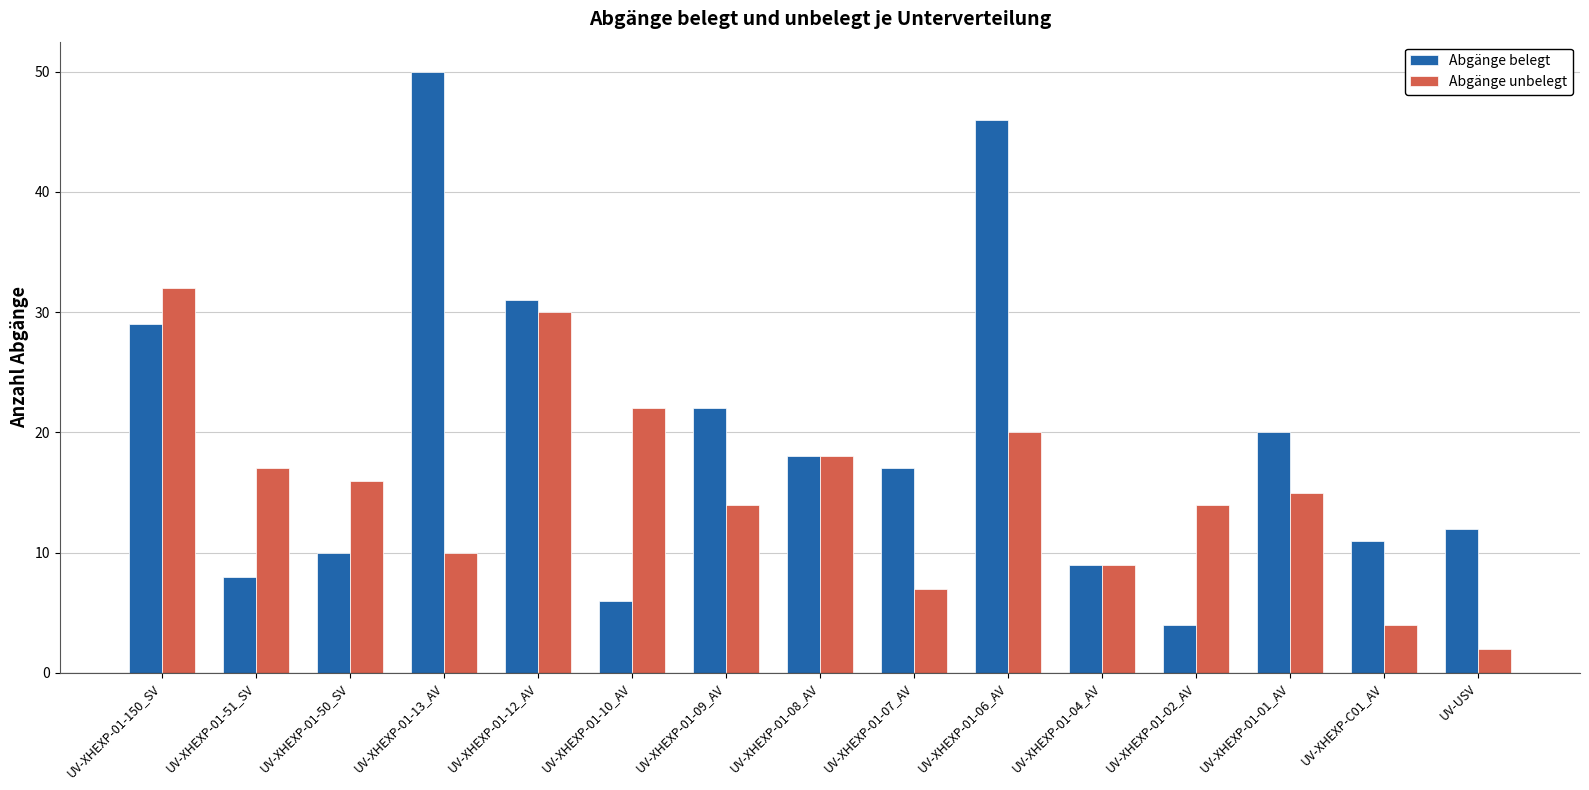

How many values in the Abgänge unbelegt series are below 15?

7